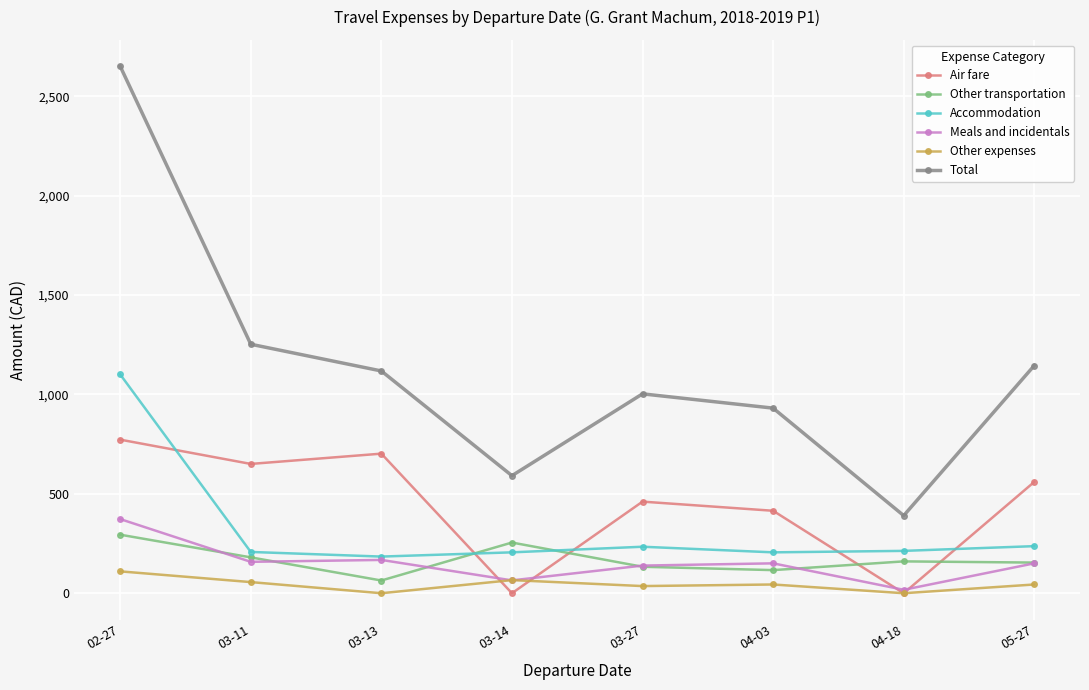

How many lines are shown in the chart?

6